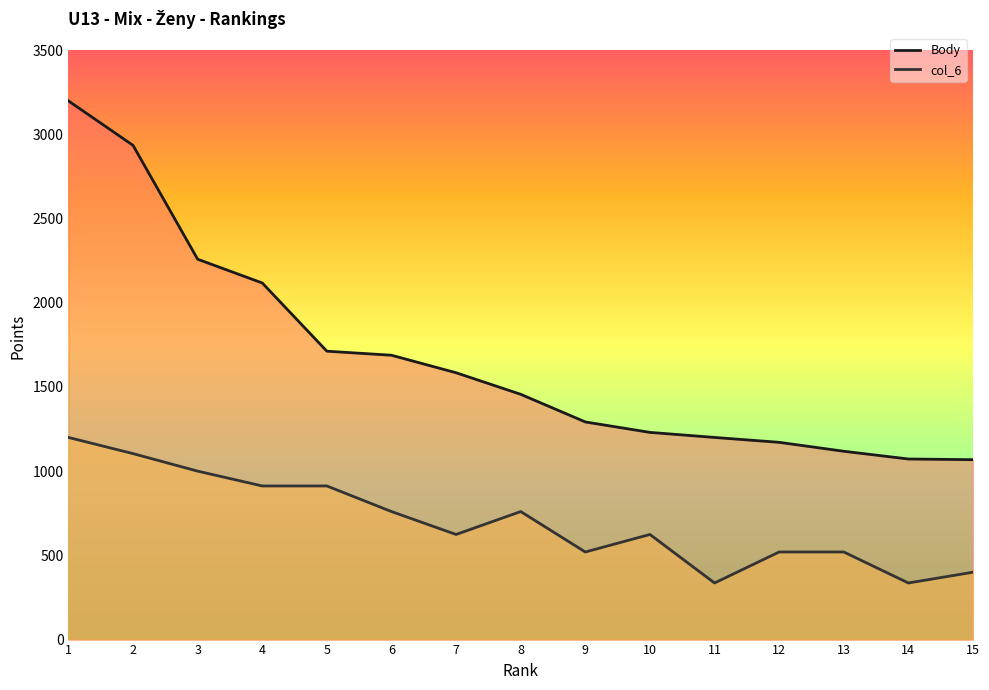

Which series changed the most between 3 and 13?

Body